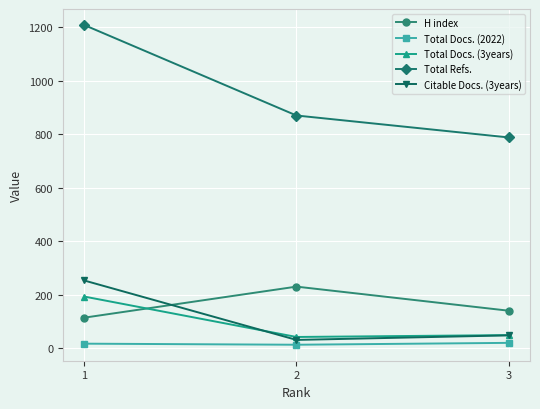

What is the spread (max minus min) of values at 1?

1190